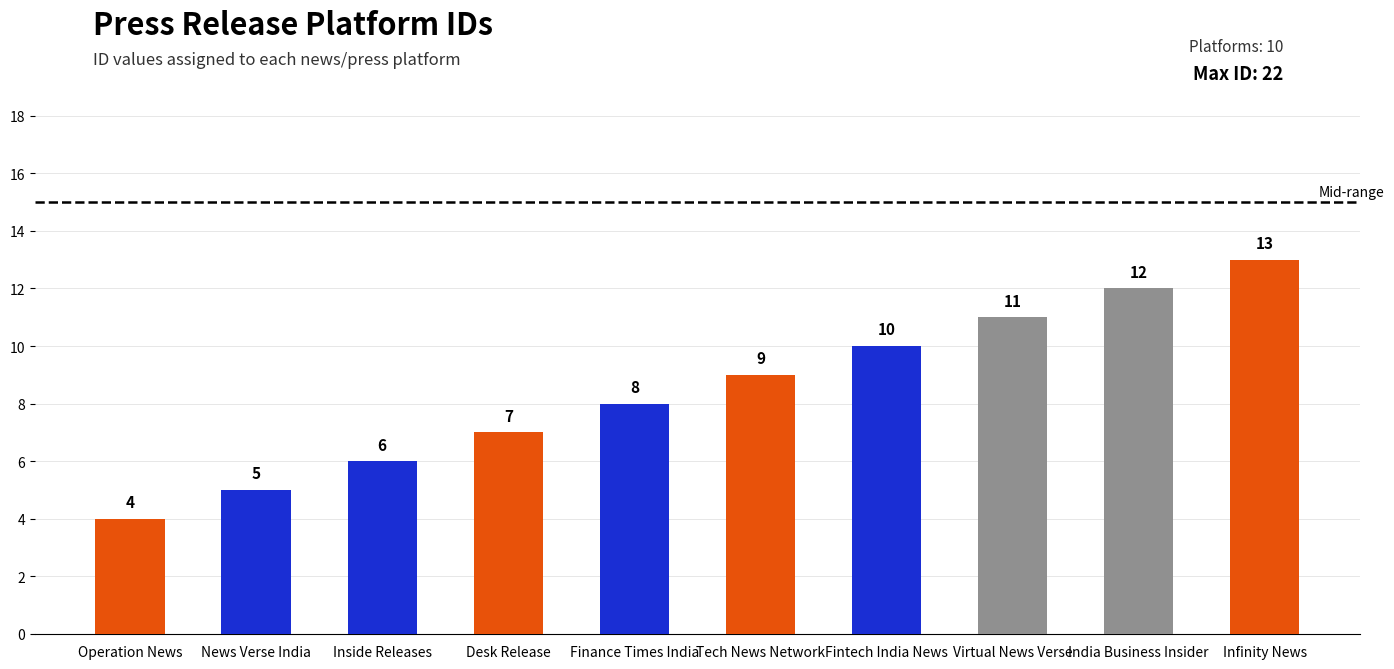

How many values are below 9?

5